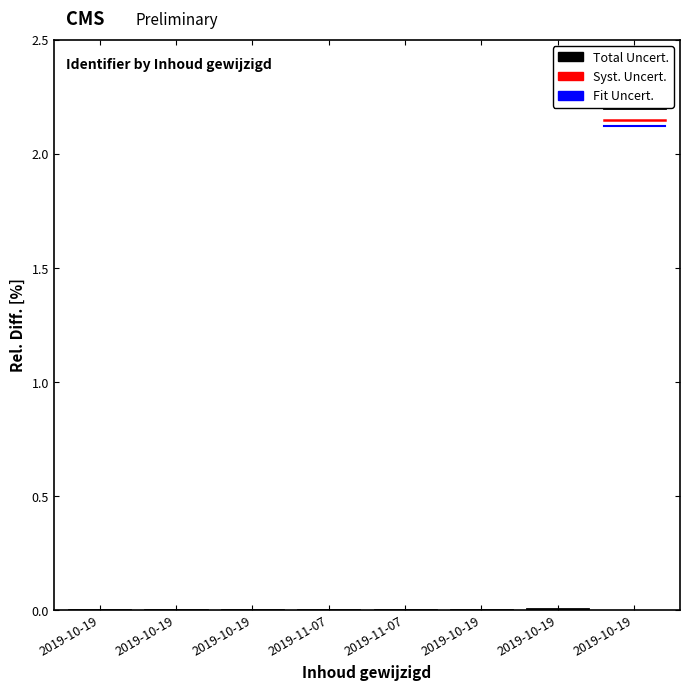

Rank the series at 2019-10-19 from highest to lowest value.

Total Uncert., Syst. Uncert., Fit Uncert.